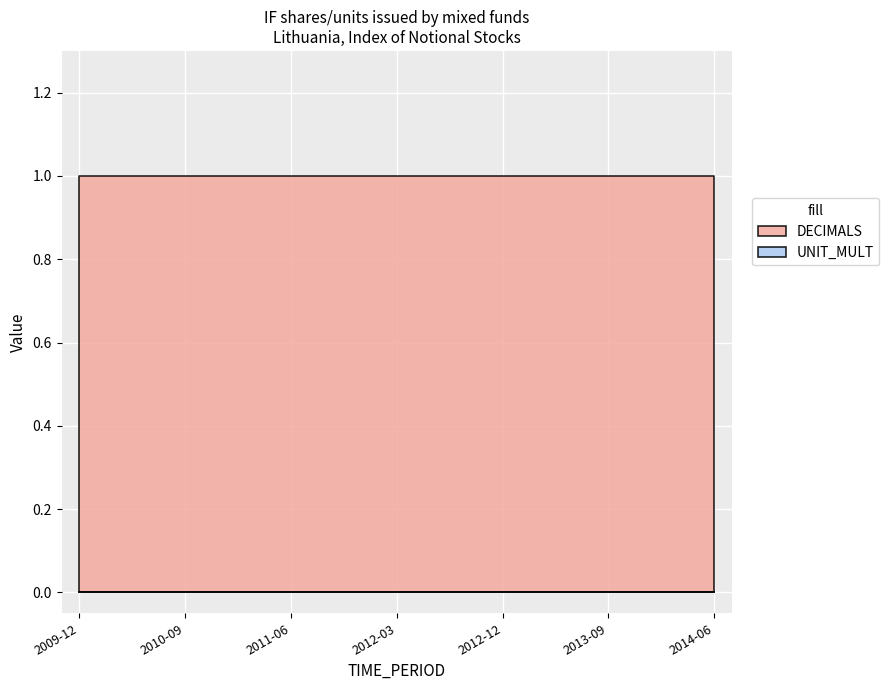

Is it true that DECIMALS equals 2 at 2010-03?

False